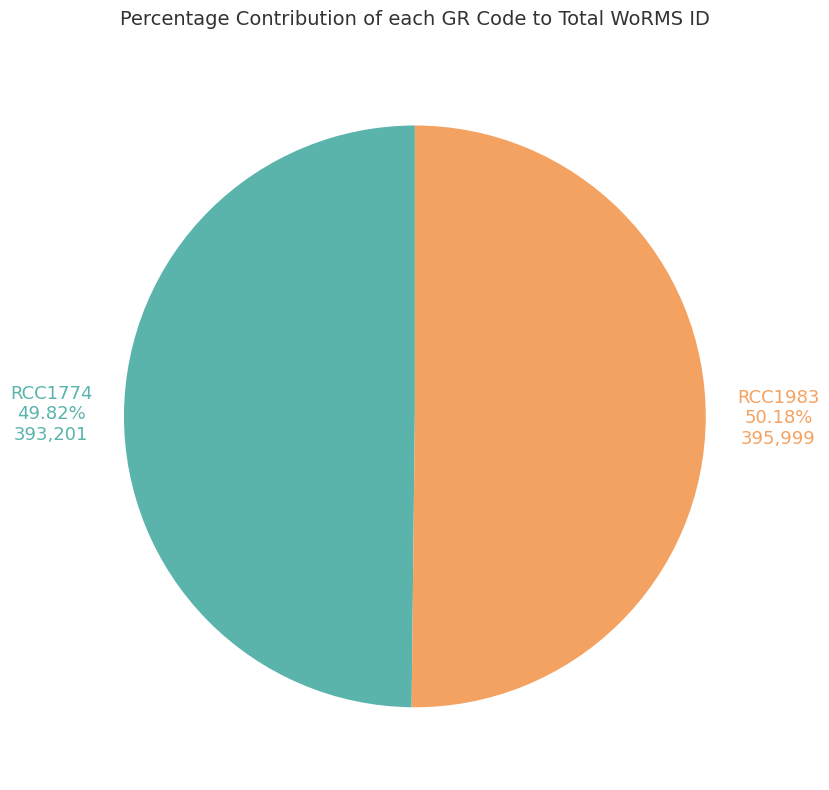

Is there any slice that represents more than half of the pie?

Yes